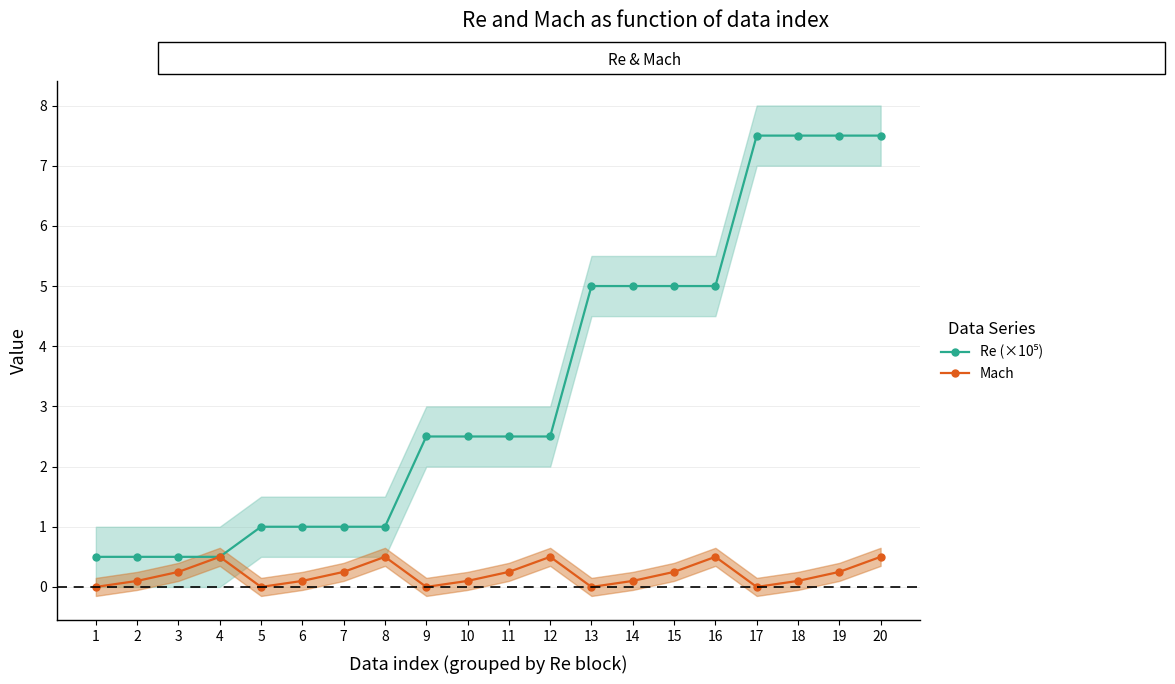

How many Mach values are between 0 and 1?

20